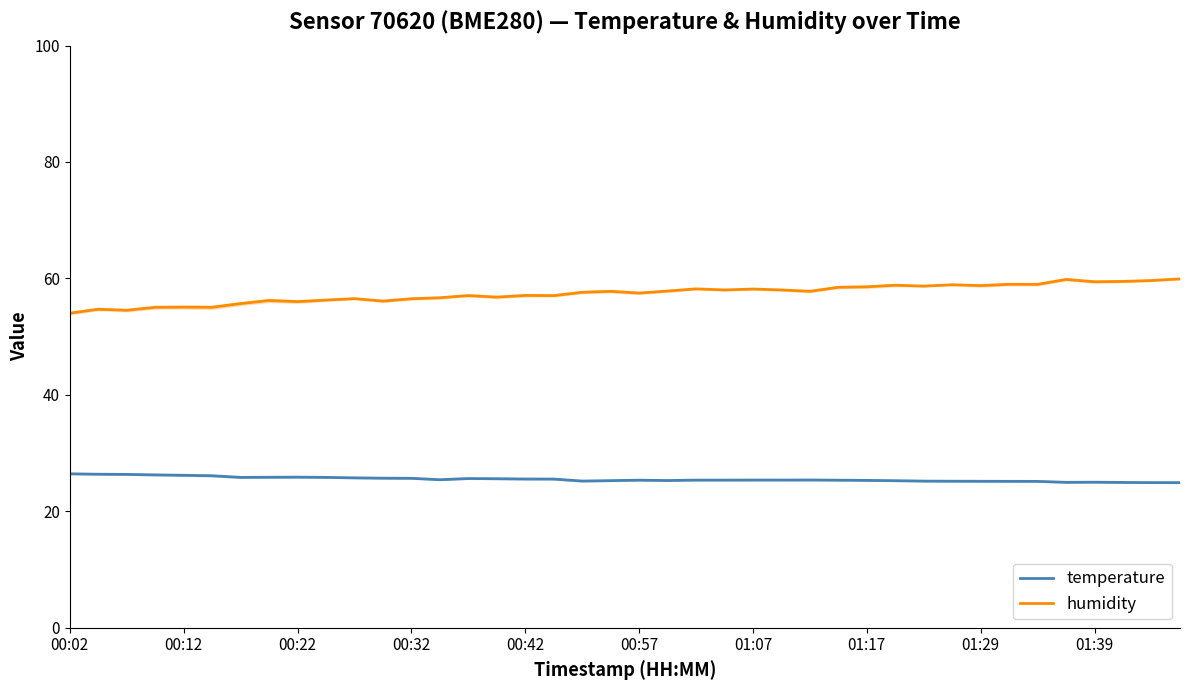

Rank the series by their average value, from lowest to highest.

temperature, humidity